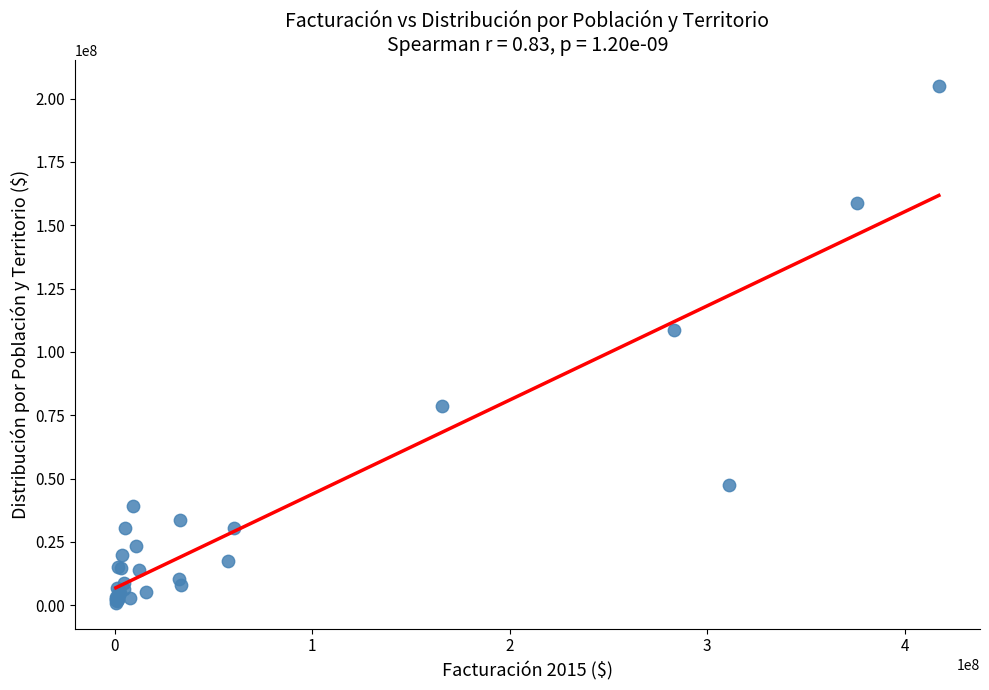

What Y value in the scatter plot is closest to 103078879?

108638429.4